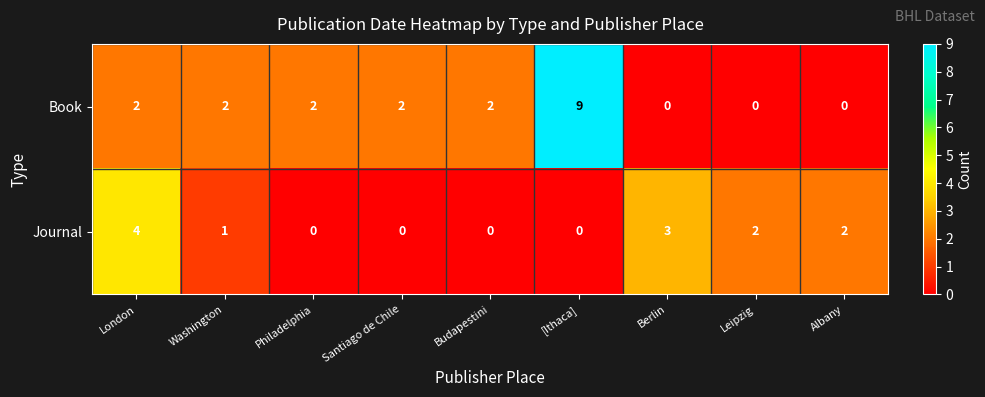

Rank the series at Philadelphia from lowest to highest value.

Journal, Book